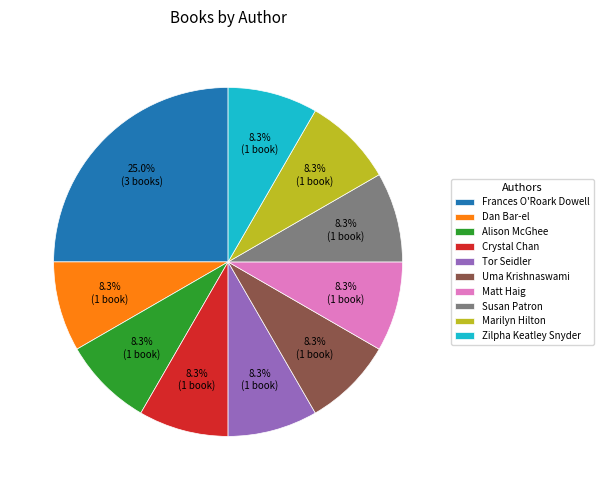

Is there a majority slice in this chart?

No